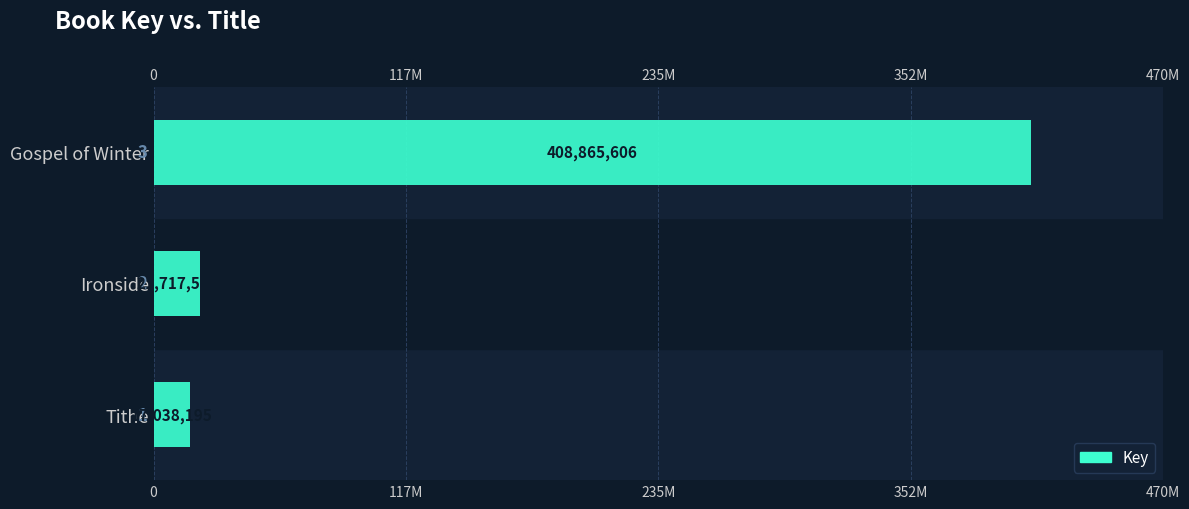

Does the chart contain stacked bars?

No